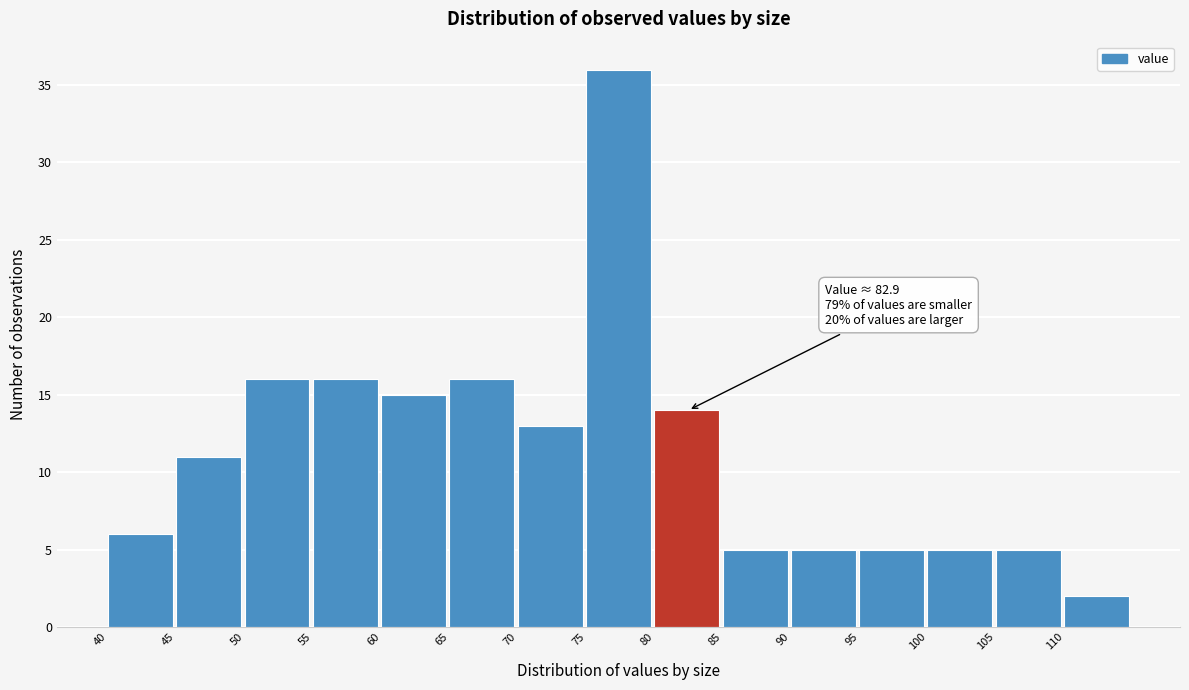

Which range on the x-axis has the tallest bar?

75 to 80